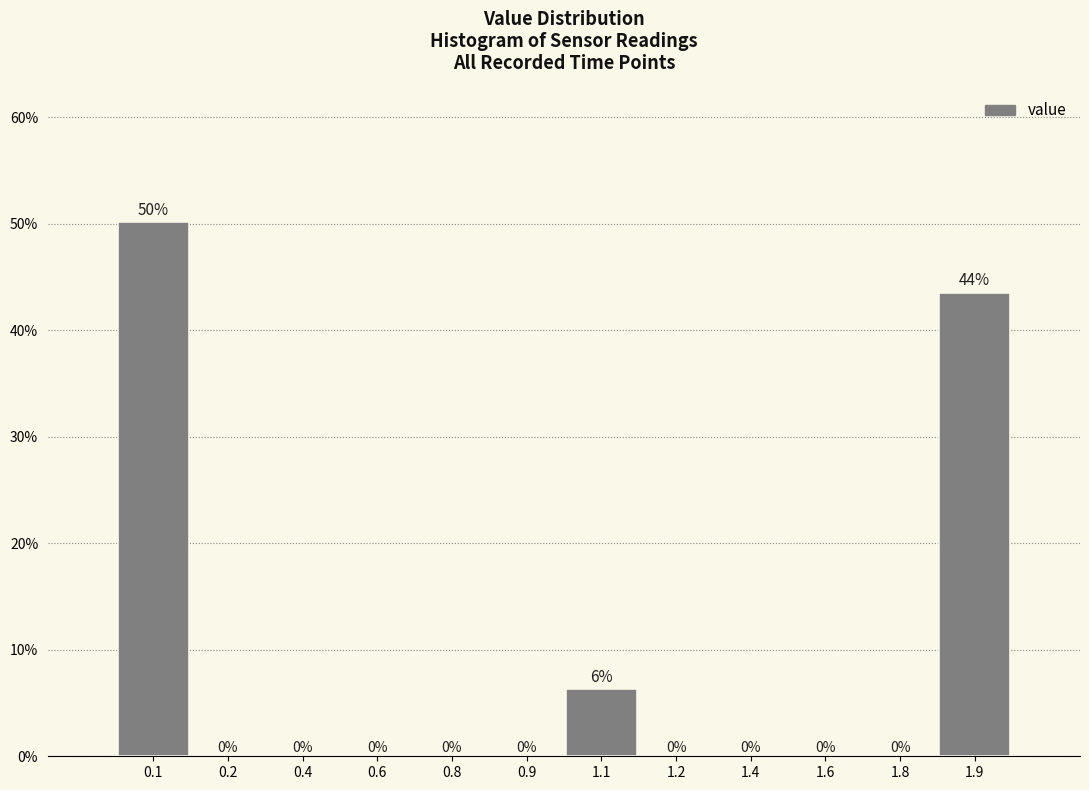

Is it true that the value at 1.4 is 0.0?

True